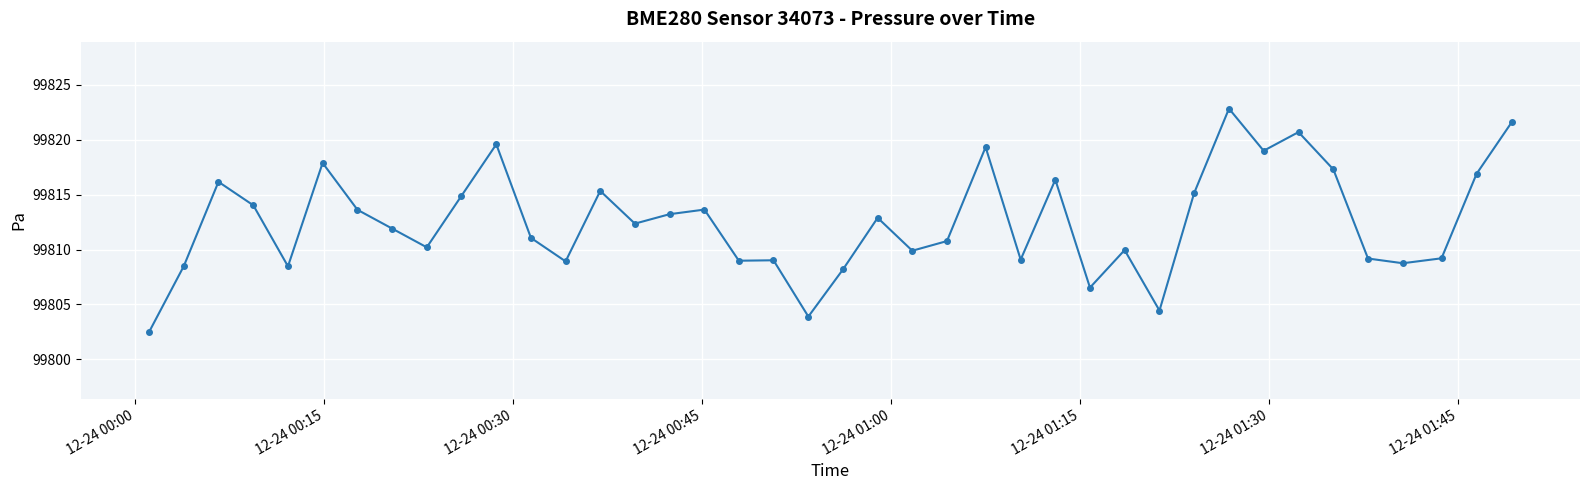

What is the average value?

99812.6